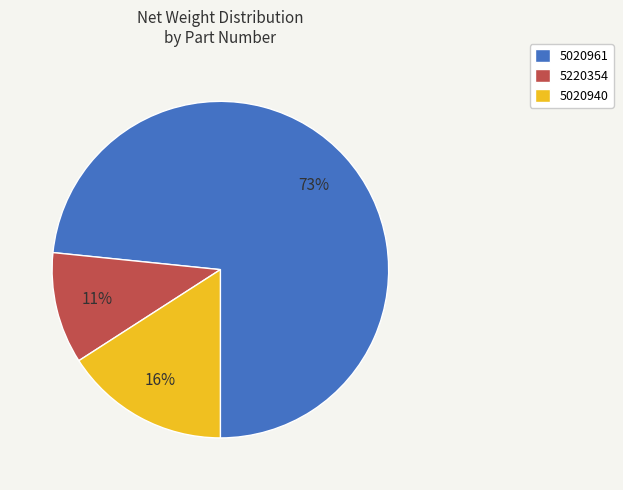

Is it true that 5020940 is 10% of the pie?

False